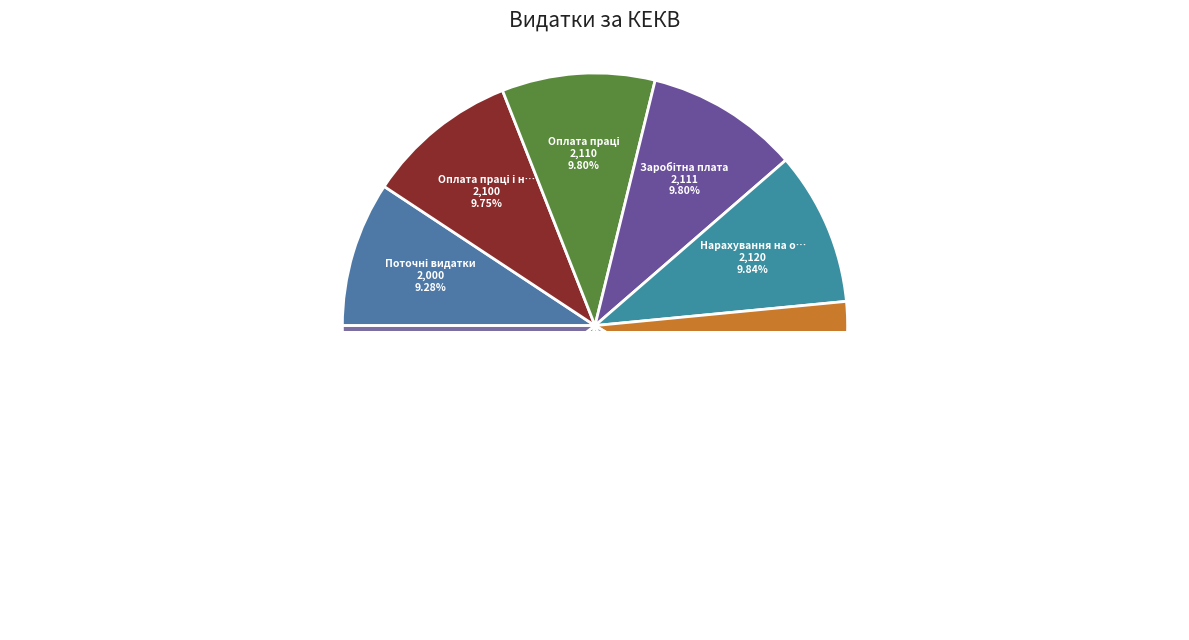

Which has a higher value, Оплата праці or Використання товарів і послуг?

Використання товарів і послуг